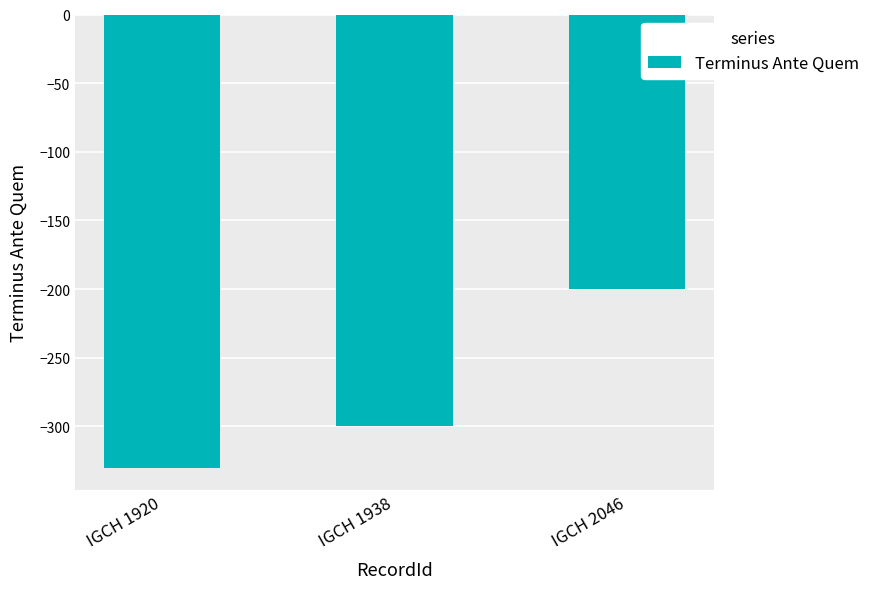

Where is the data nearest to the value -265?

IGCH 1938